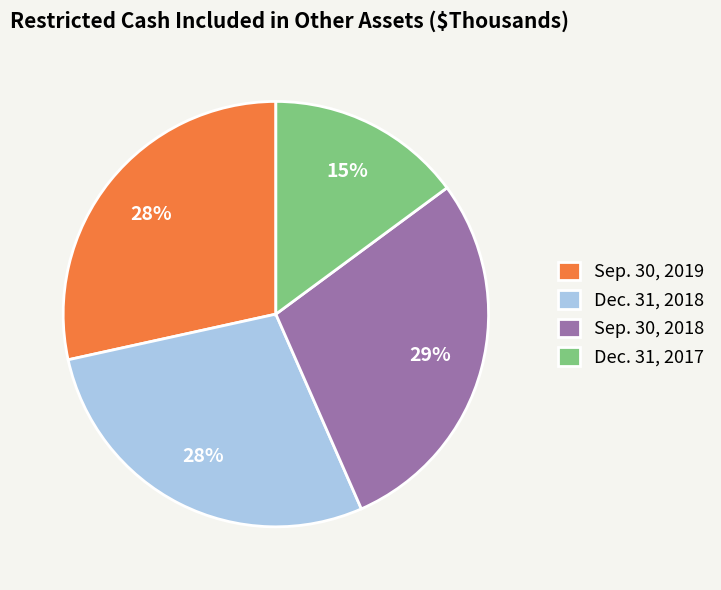

To the nearest percent, what percentage of the pie is Dec. 31, 2017?

15%